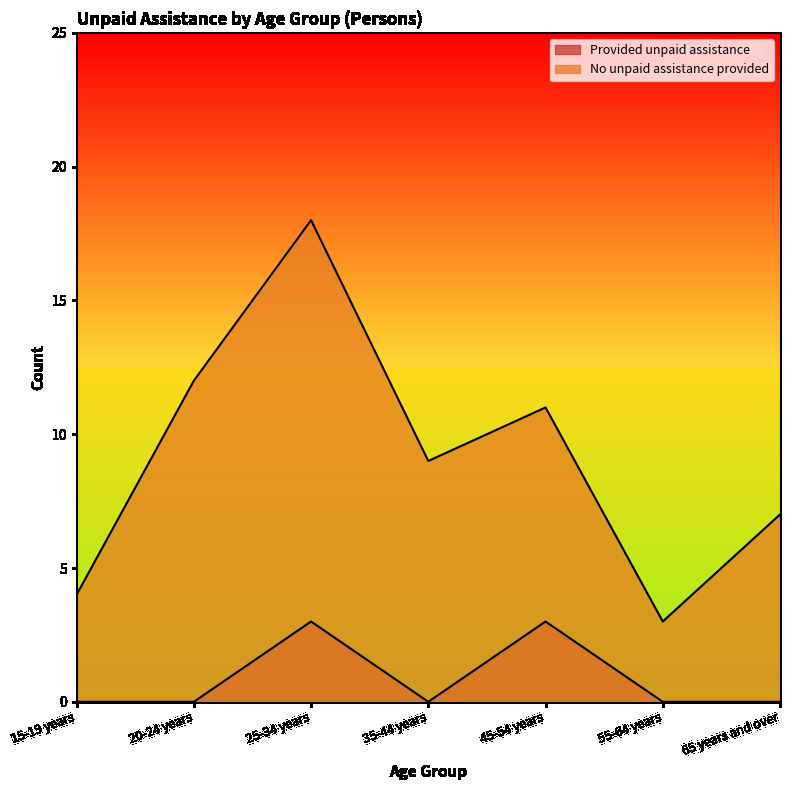

What is the lowest value of the No unpaid assistance provided series?

3